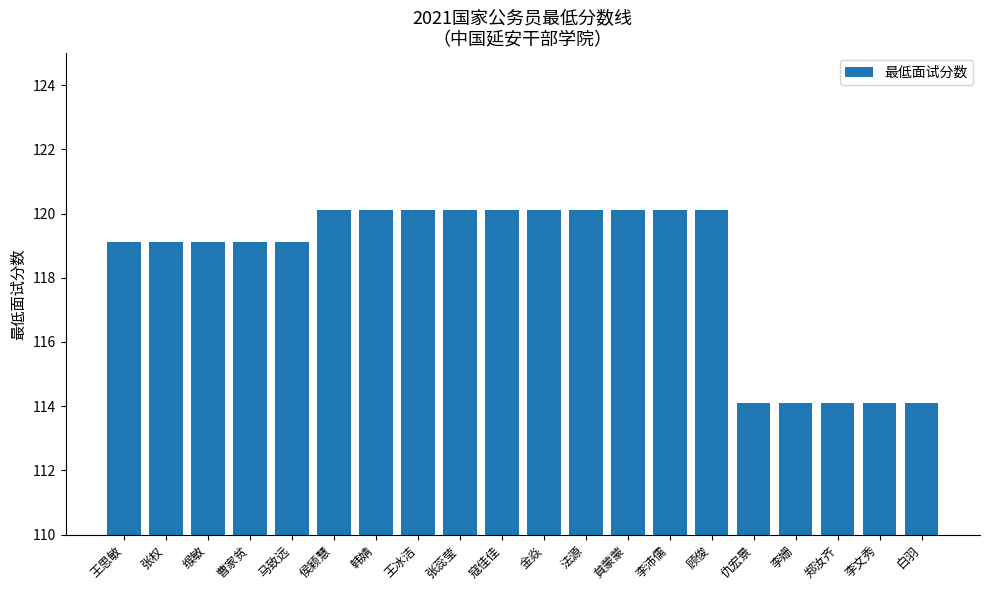

Reading right to left, what are all the values shown in this chart?

白羽=114.1	李文秀=114.1	郑汝齐=114.1	李姗=114.1	仇宏景=114.1	顾俊=120.1	李沛儒=120.1	貟蒙蒙=120.1	法源=120.1	金焱=120.1	寇佳佳=120.1	张蕊莹=120.1	王冰洁=120.1	韩婧=120.1	侯颖慧=120.1	马致远=119.1	曹家贫=119.1	缑敏=119.1	张权=119.1	王思敏=119.1